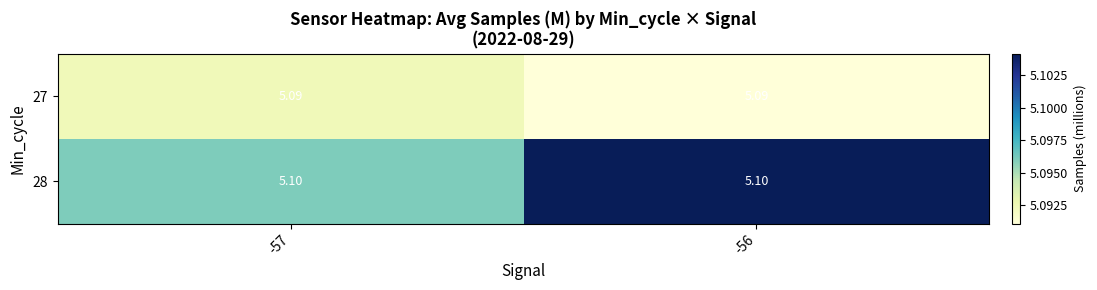

Which series has the largest total across all categories?

28